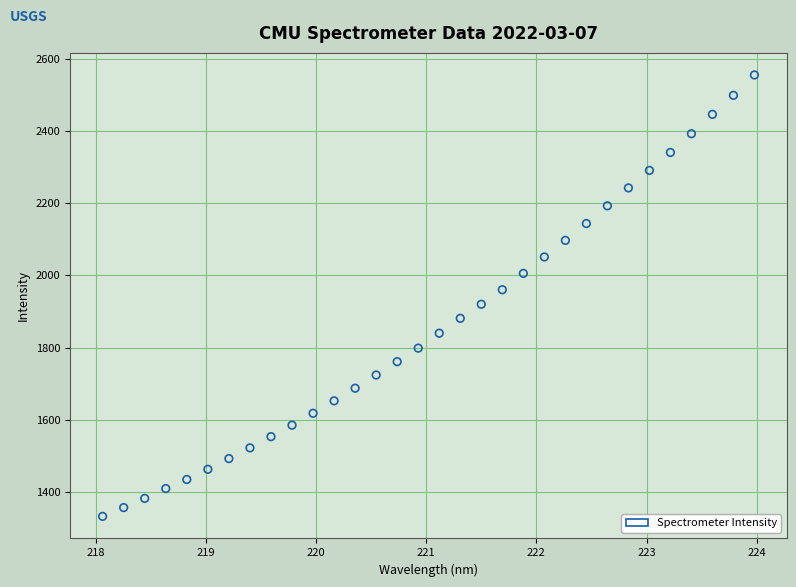

What is the range of X values (max minus min)?

5.9